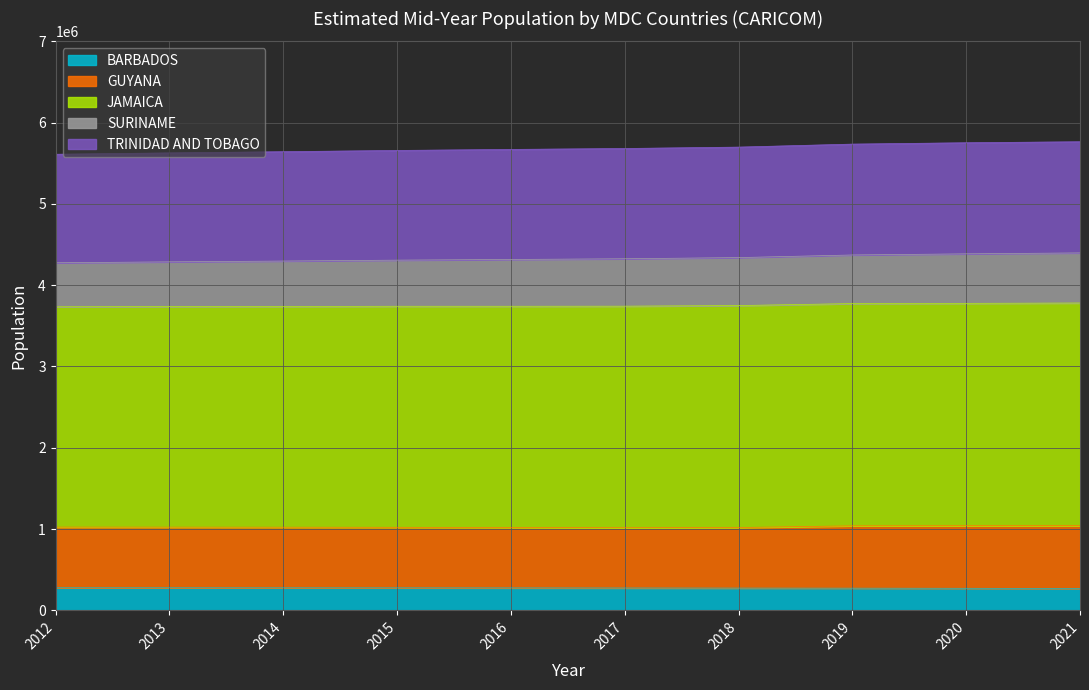

What is the total value across all series at 2016?

5670675